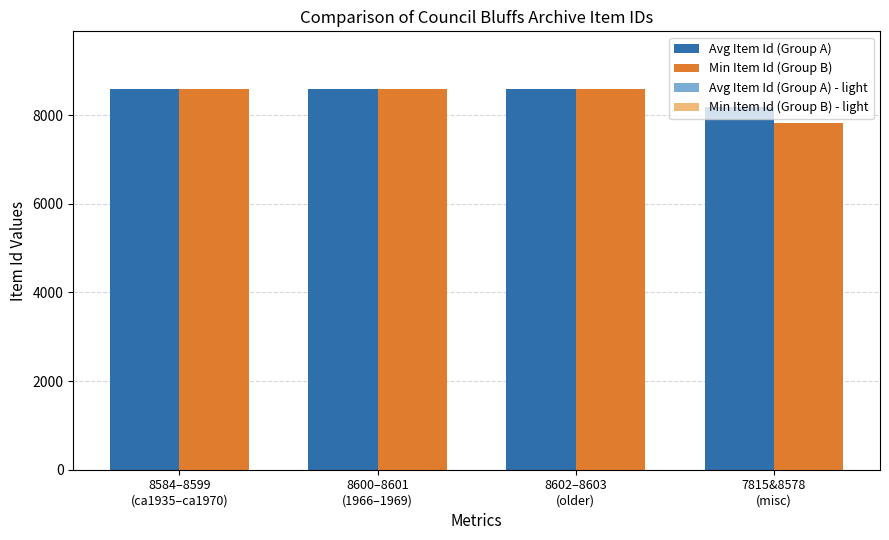

At how many categories does at least one series exceed 8548?

3